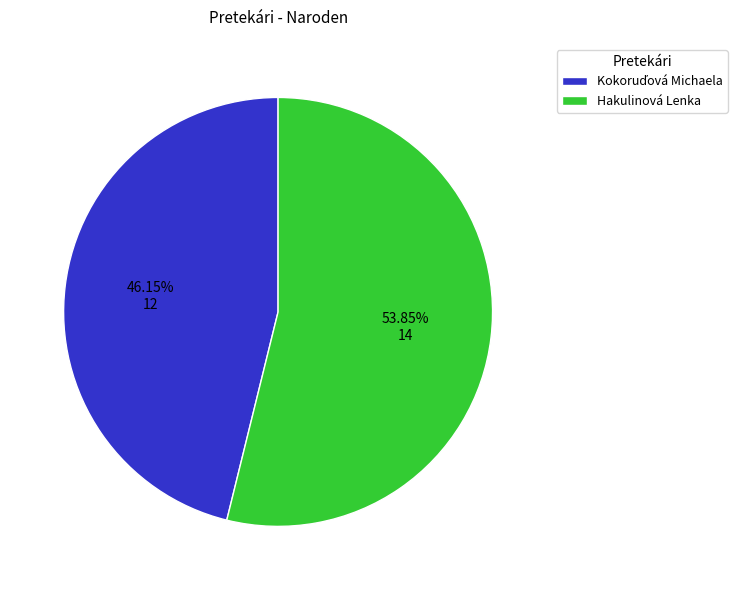

Is there a majority slice in this chart?

Yes